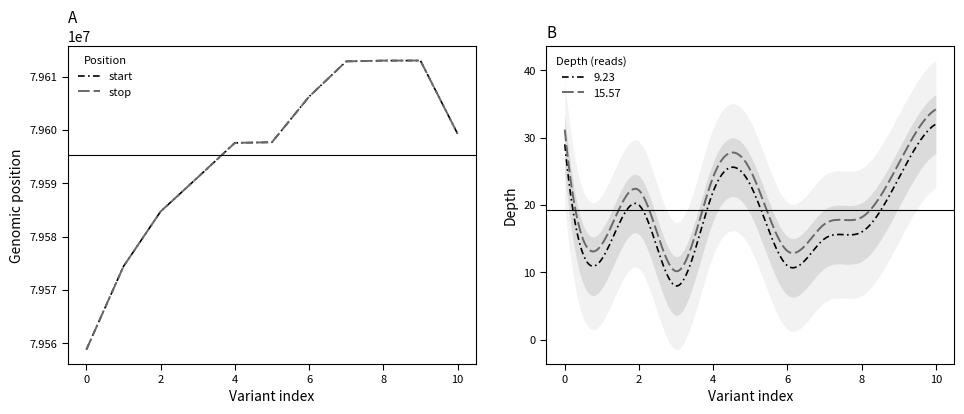

What is the maximum value for 9.23?

32.0